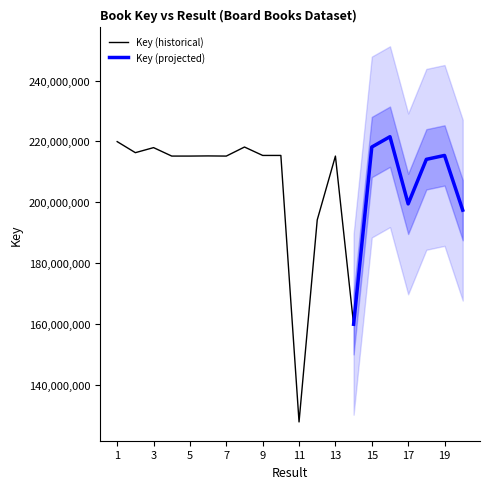

Where is the first local maximum?

3